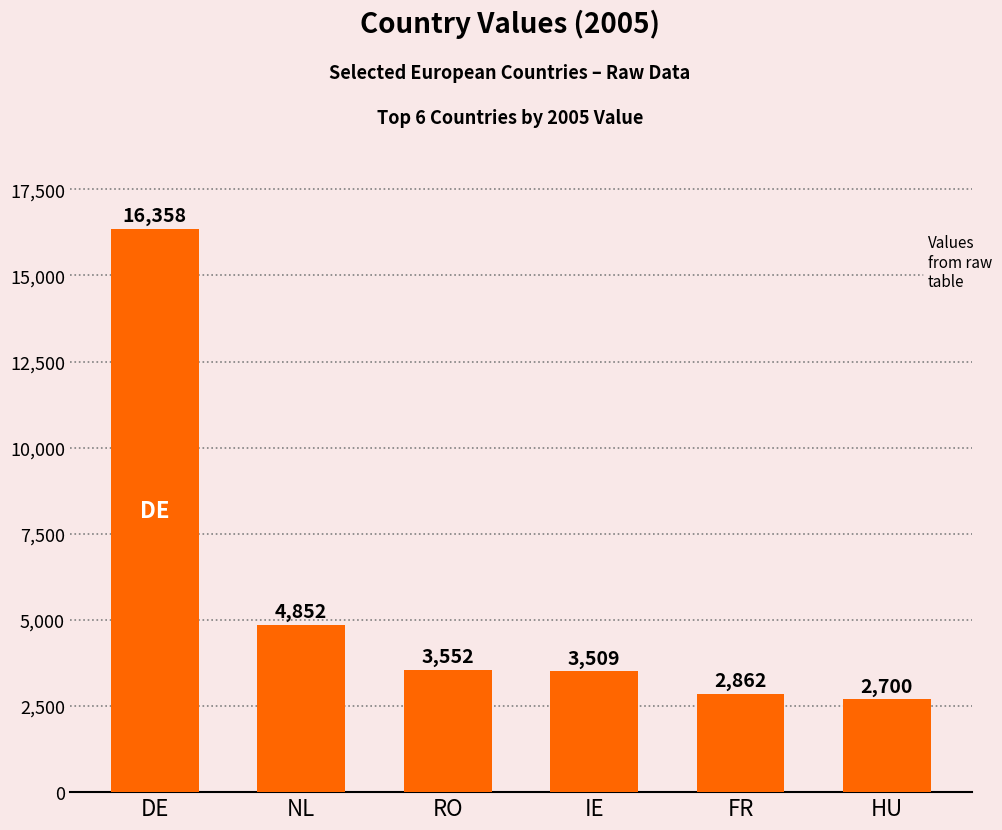

Approximately how many times larger is the value at NL compared to IE?

1.4